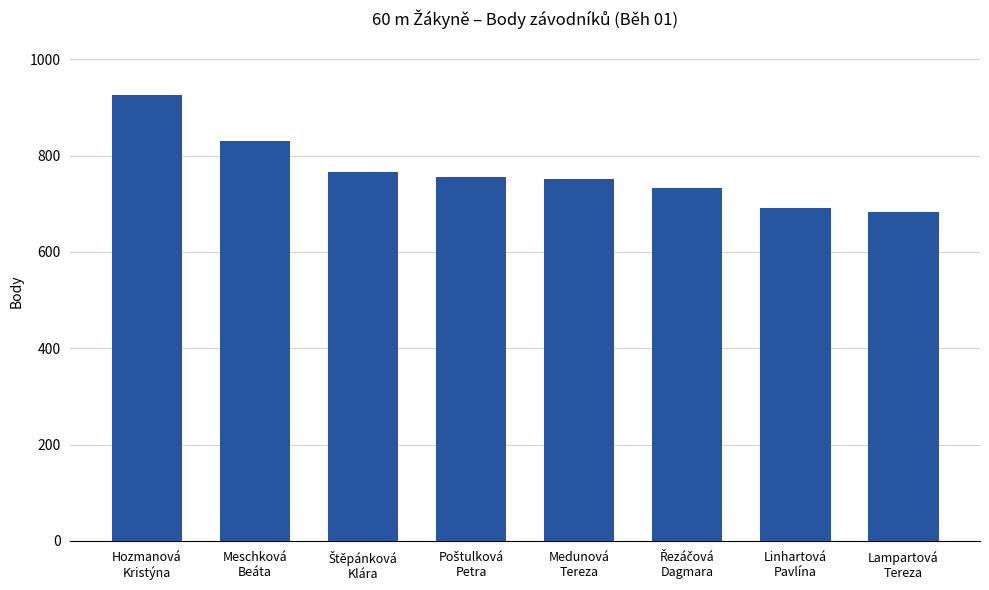

At which label is the value closest to 805?

Meschková
Beáta